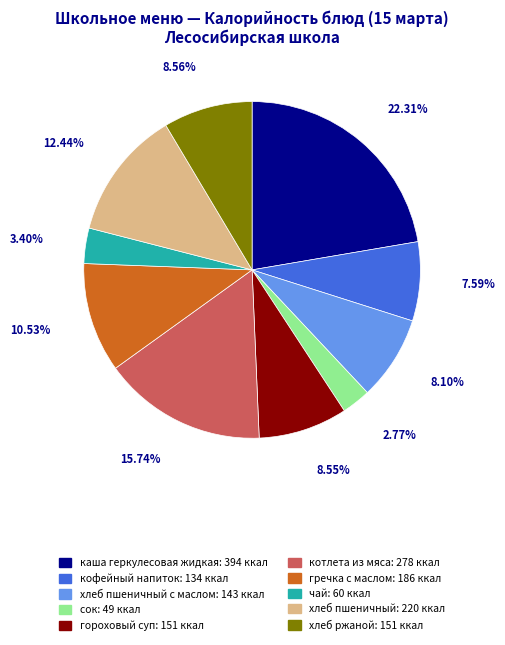

Is there a majority slice in this chart?

No